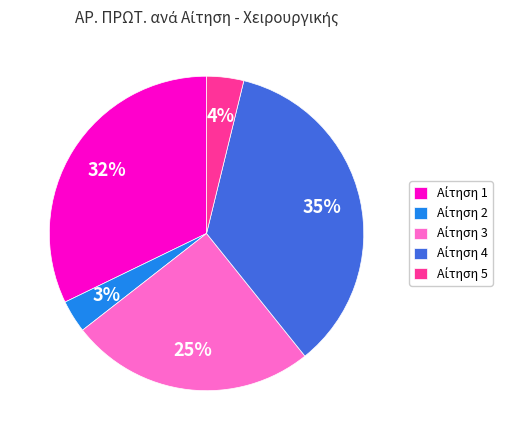

To the nearest percent, what is the difference between the largest and smallest slice percentages?

32%